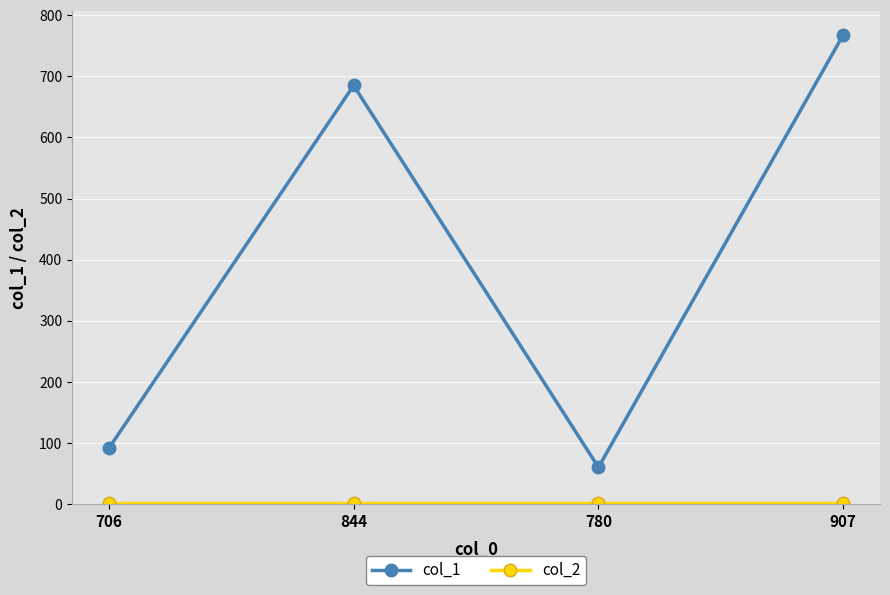

In col_1, how many points are lower than both neighbors (excluding endpoints)?

1